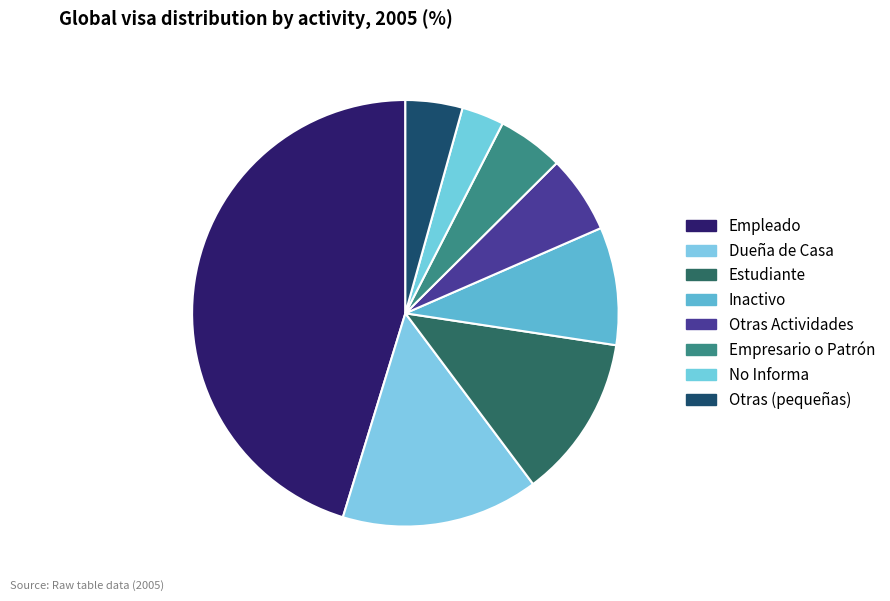

How many slices are in this pie chart?

8